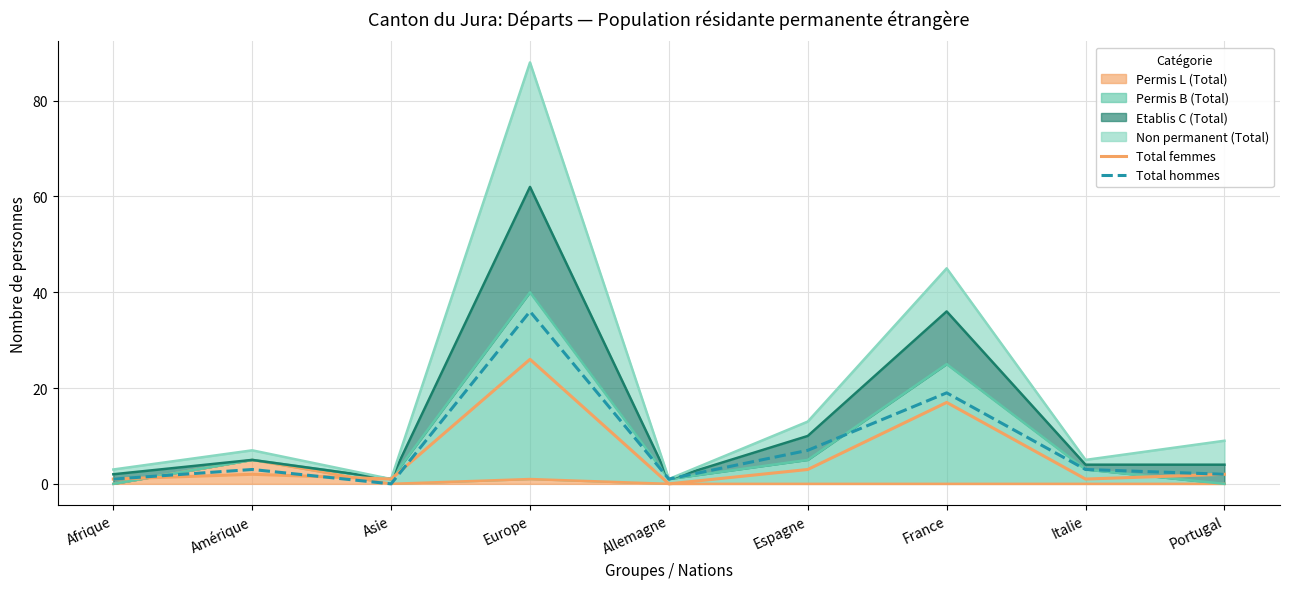

In Total femmes, how many points are higher than both neighbors (excluding endpoints)?

3